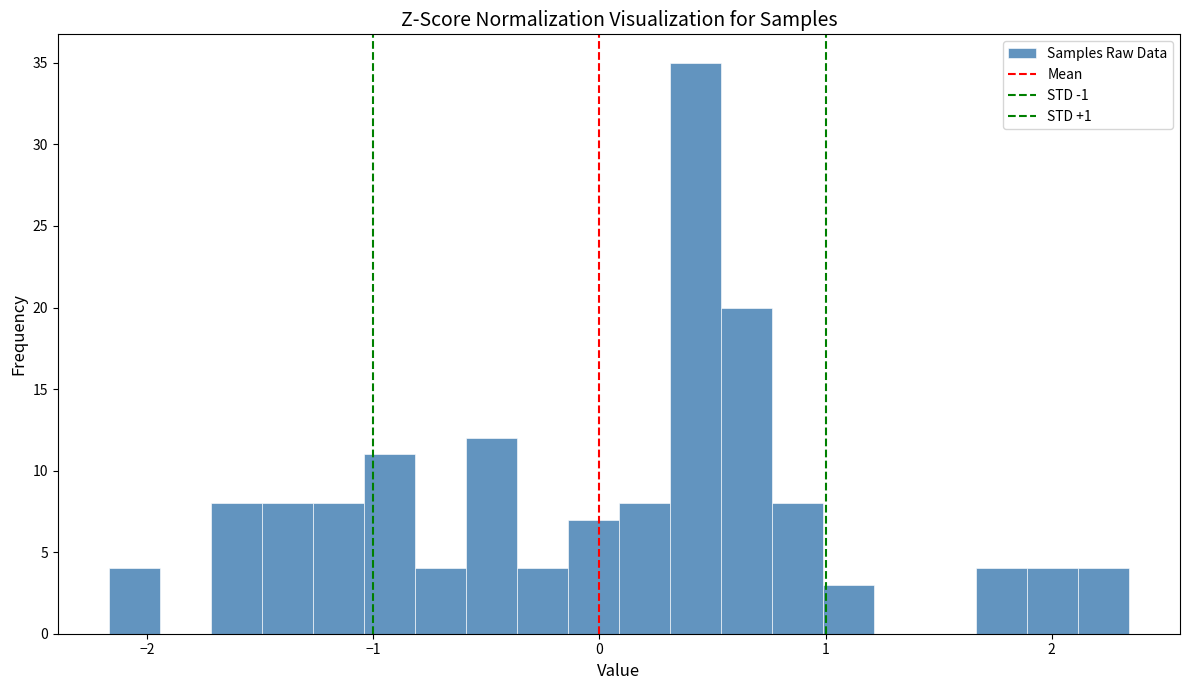

Read against the x-axis, roughly where is the centre of the tallest bar?

0.4